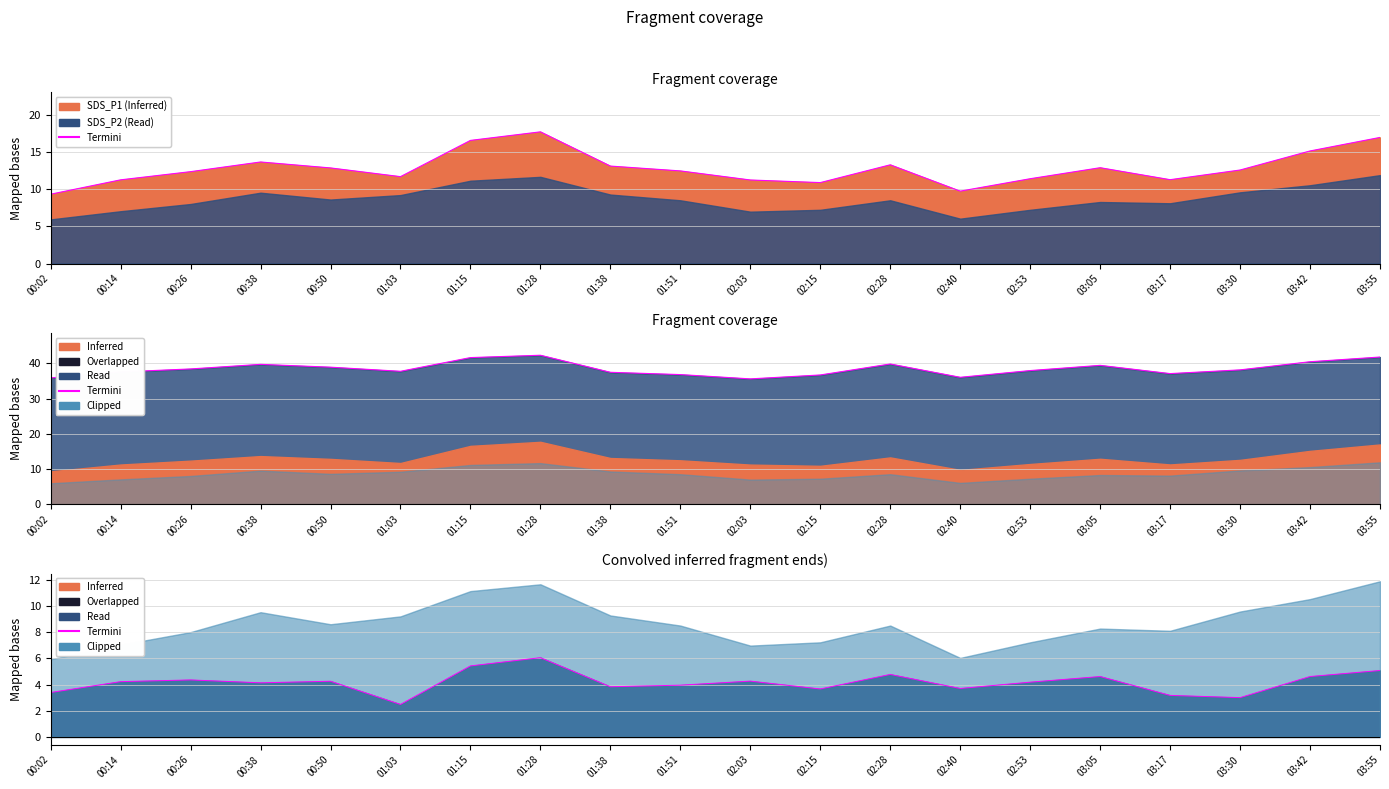

At which label does the data first exceed 4?

00:14